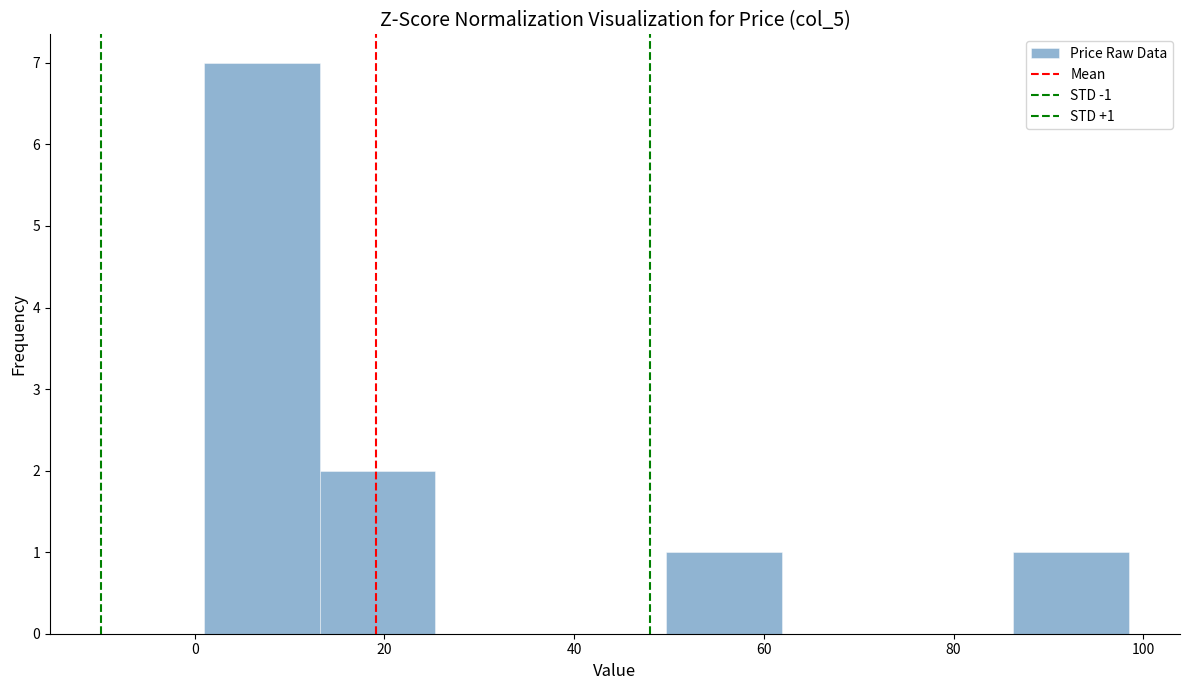

Over which range of the x-axis is the bar tallest?

0 to 14